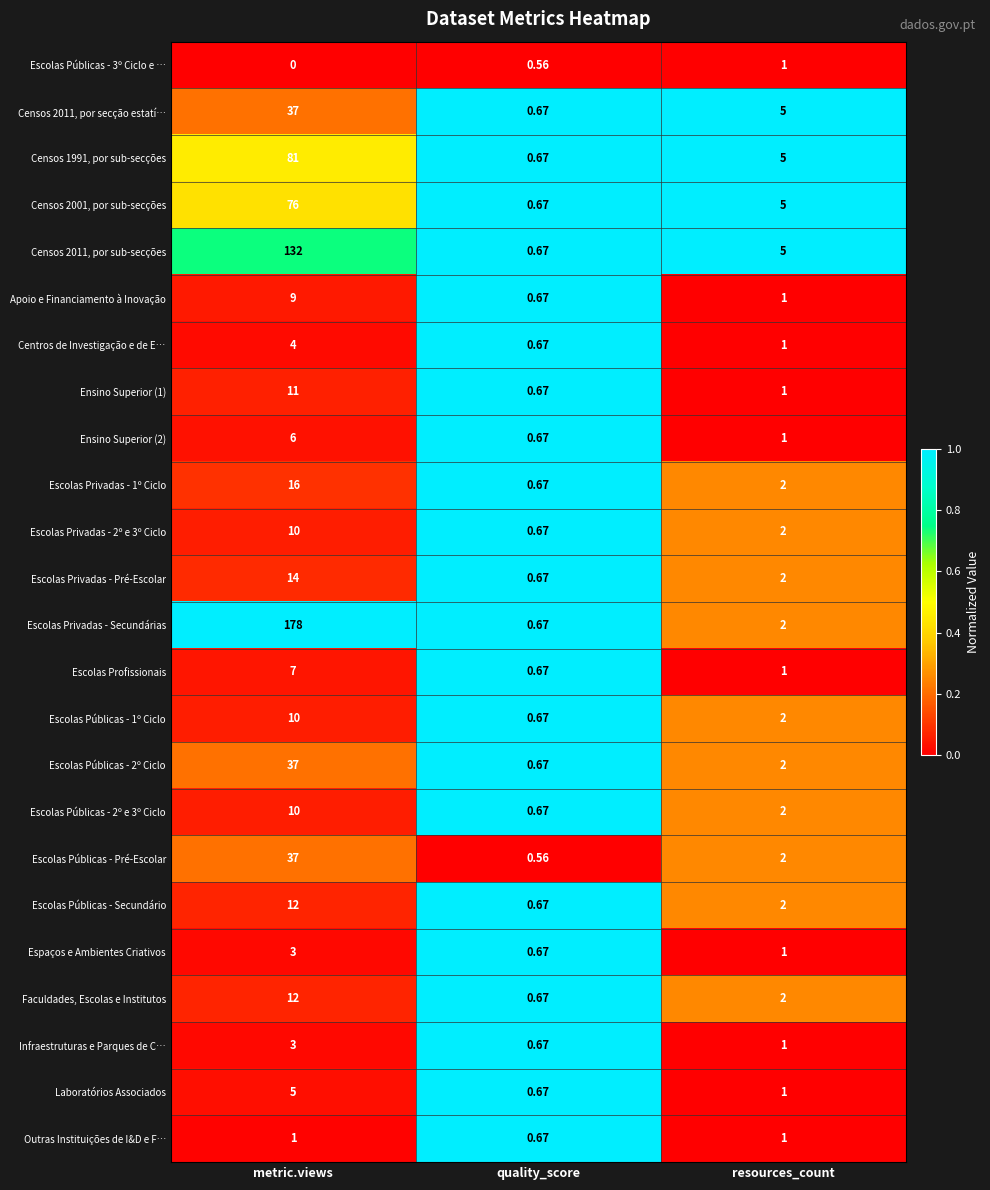

Count the number of data series in this chart.

24